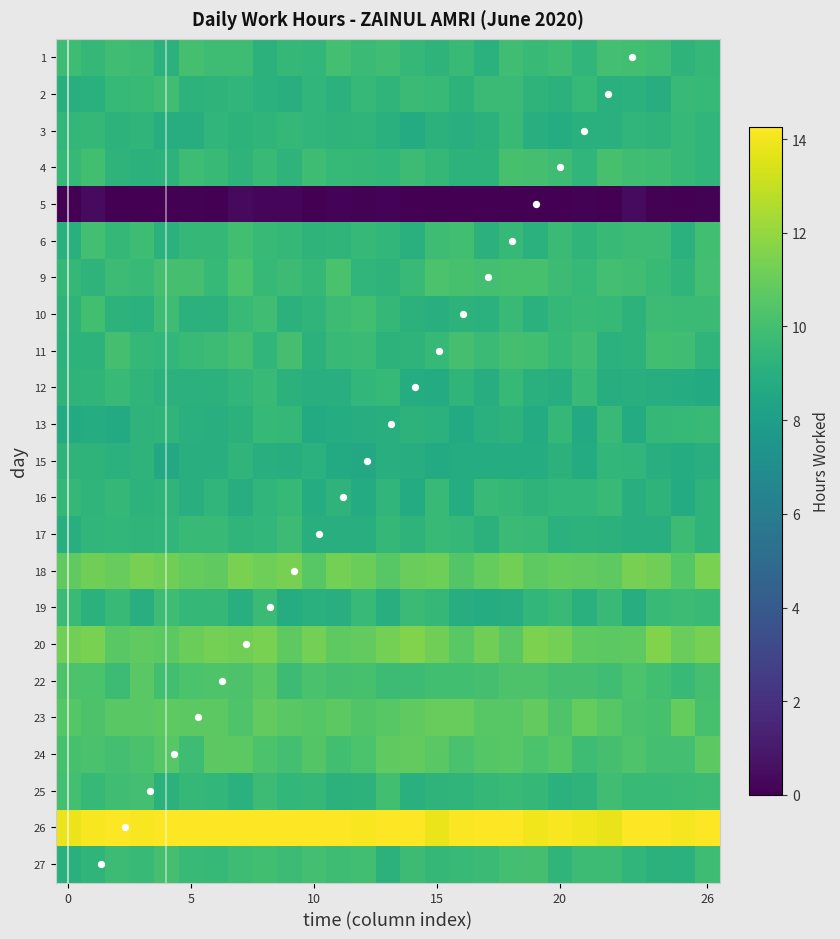

How many categories are shown in the chart?

27